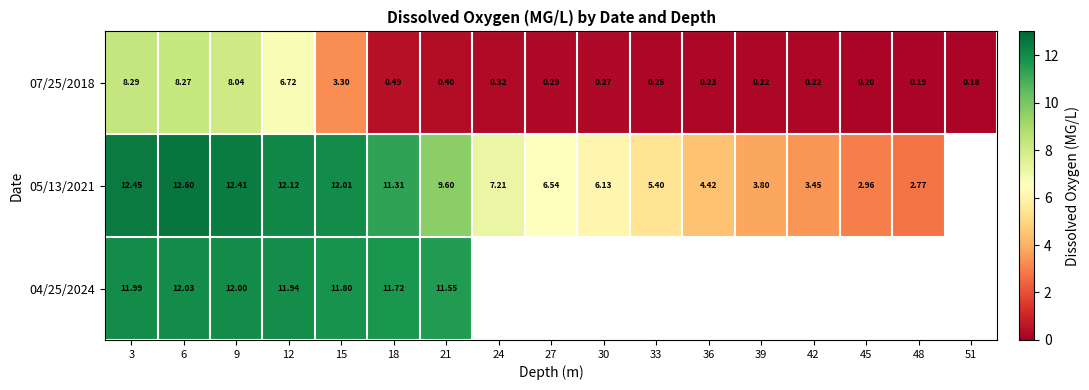

Which category has the highest value across all series?

6